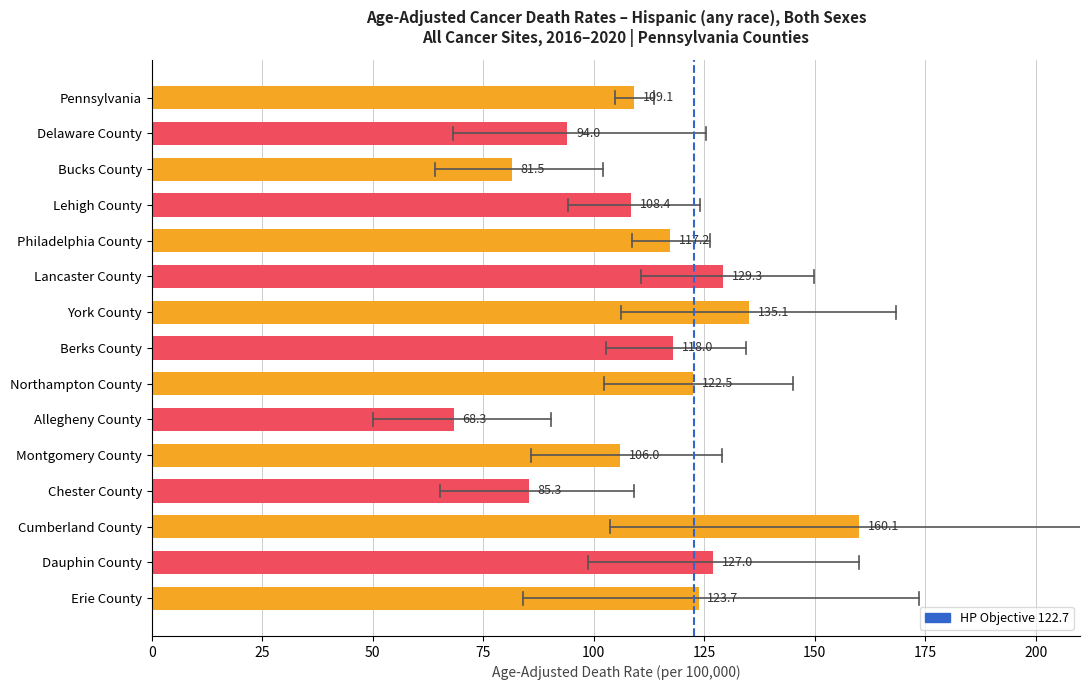

What is the value of the 3rd bar from the top?

81.5